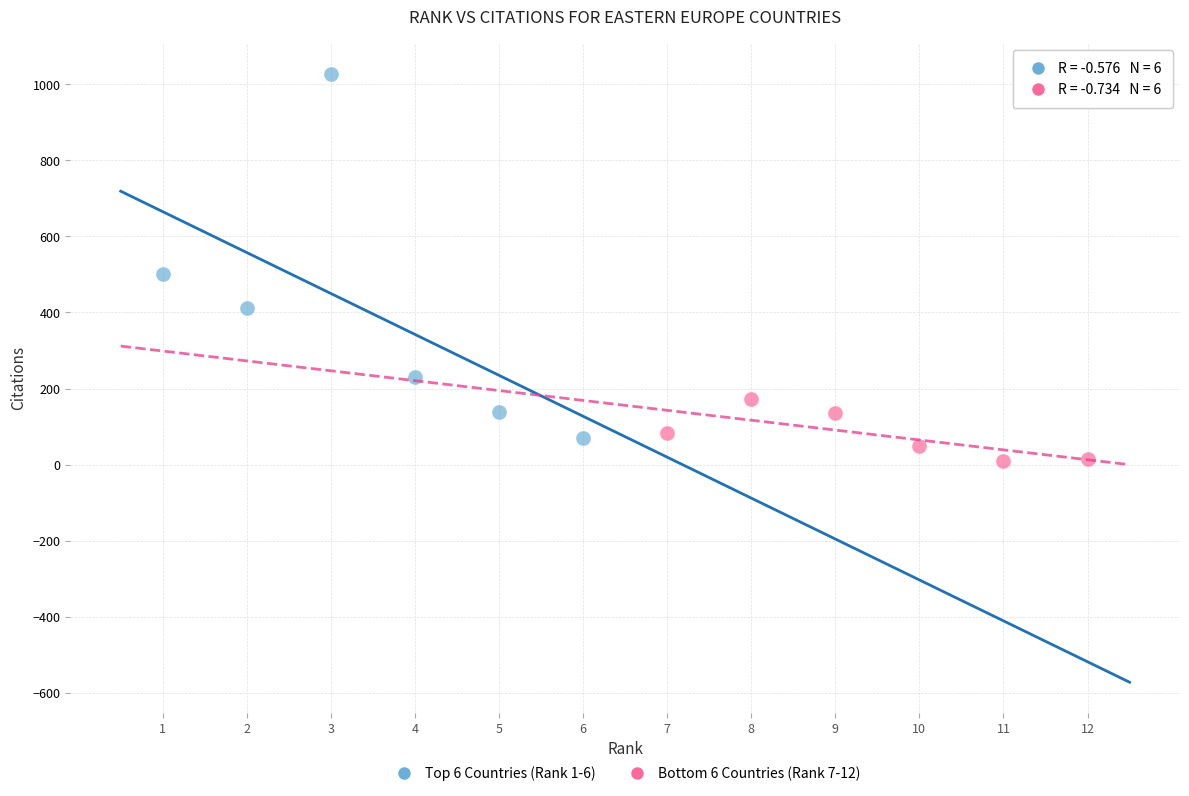

Which series contains the lowest Y value?

Bottom 6 Countries (Rank 7-12)